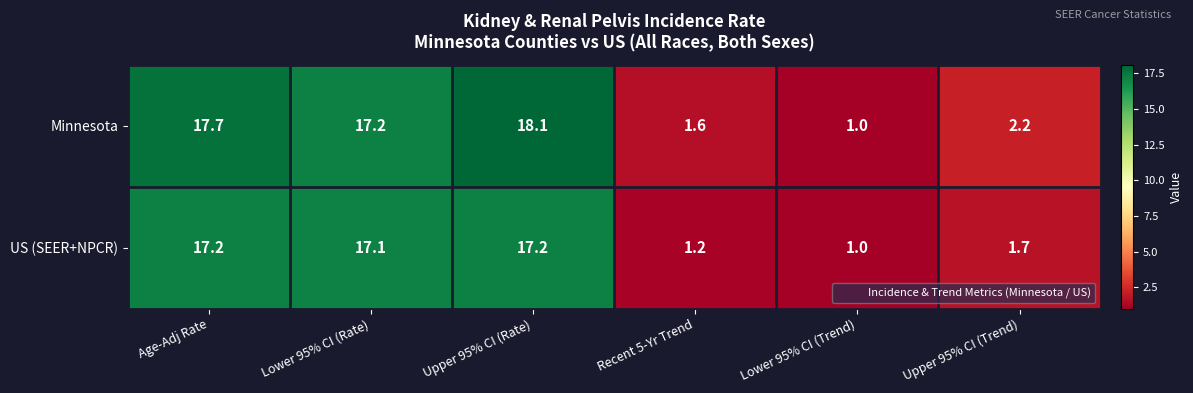

What is the smallest value displayed?

1.0